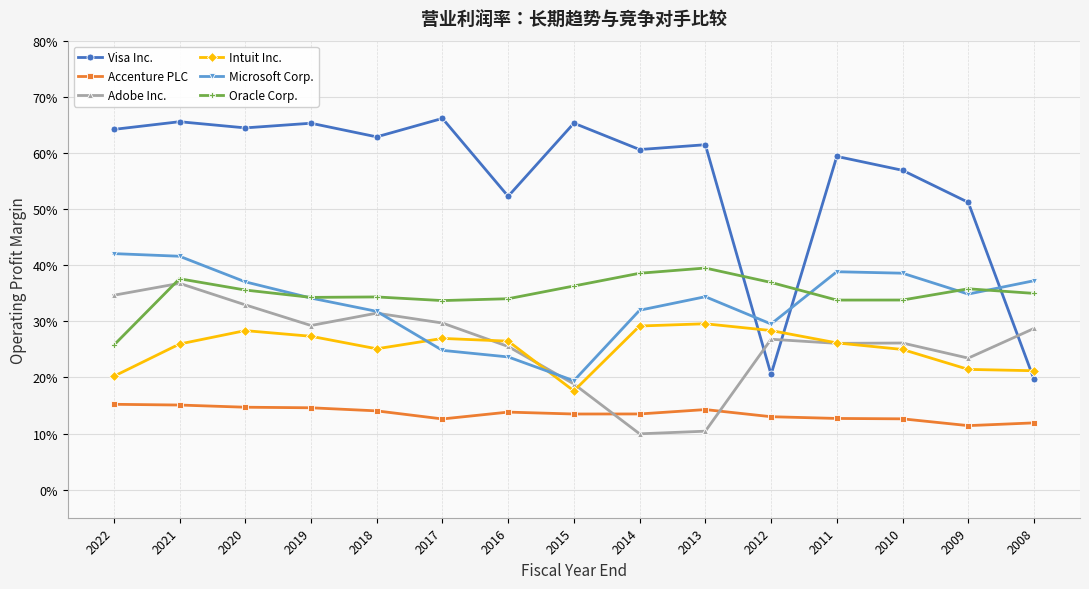

Is the value of Adobe Inc. at 2011 greater than the value of Accenture PLC at 2017?

Yes